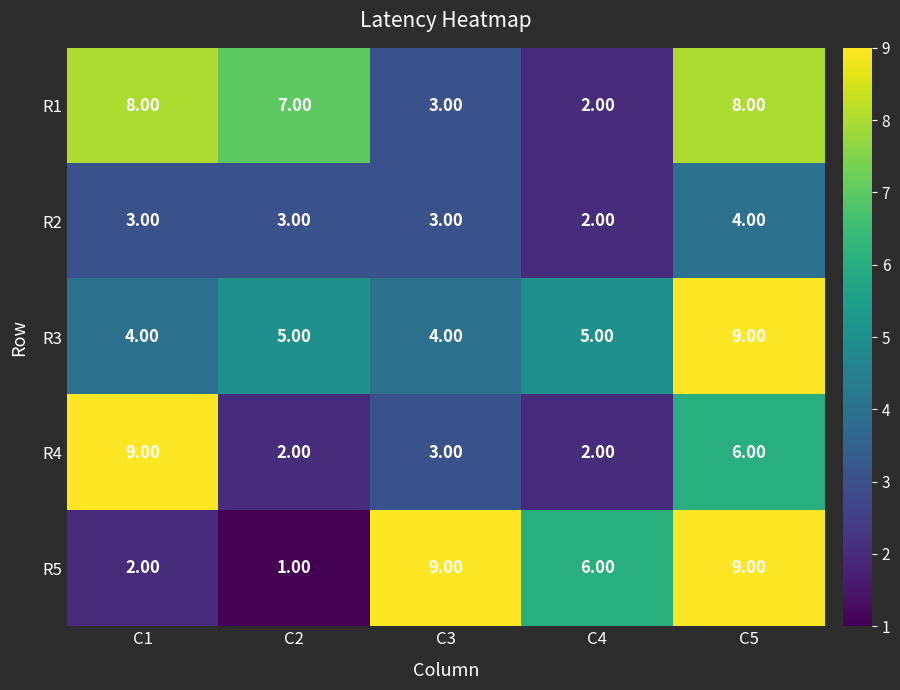

At C2, list the series in order from smallest to largest.

R5, R4, R2, R3, R1